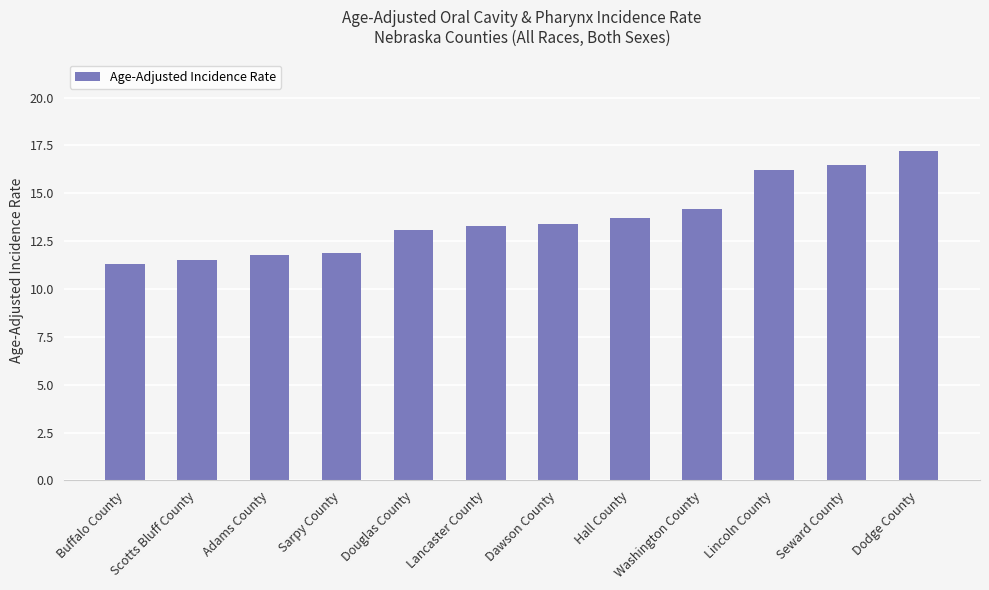

What is the label of the 8th bar from the left?

Hall County